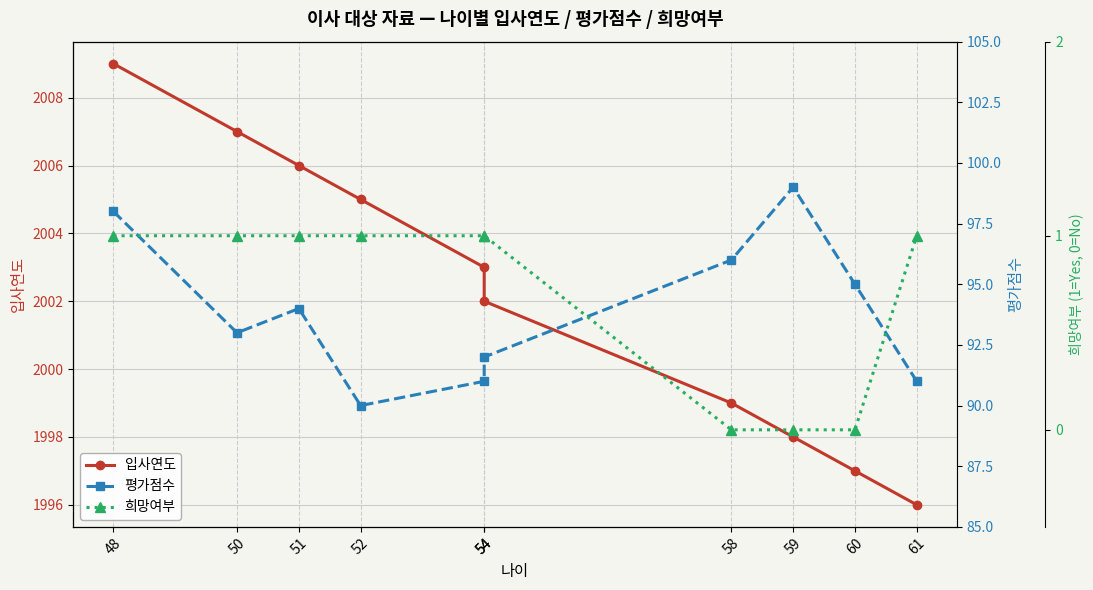

At how many categories does at least one series exceed 1668?

10